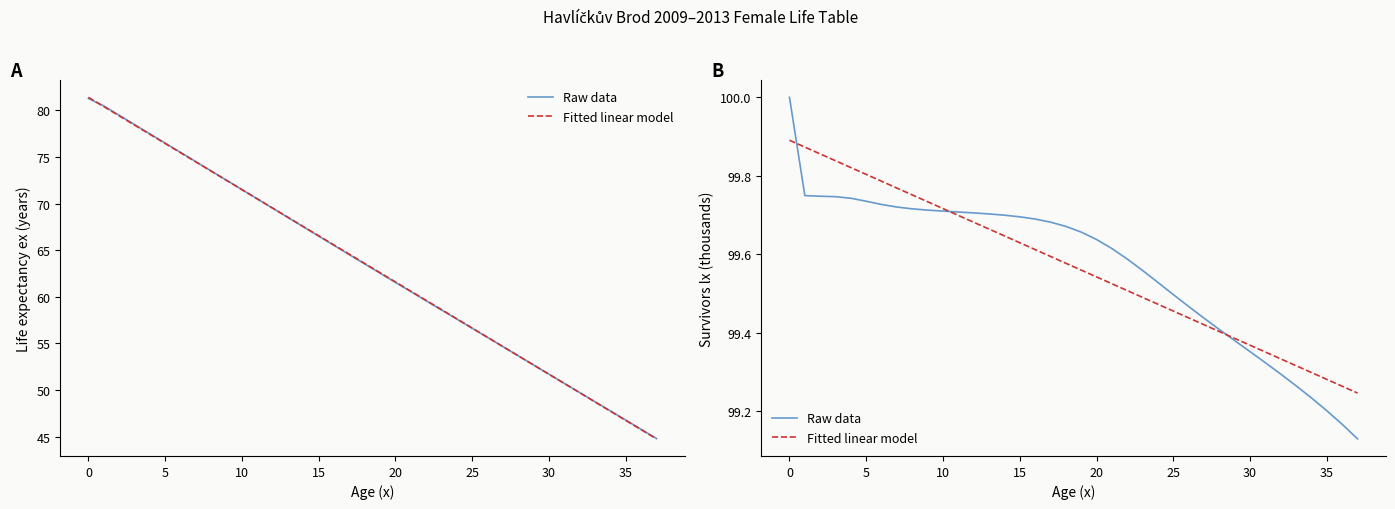

Rank the series by their average value, from lowest to highest.

Raw data, Fitted linear model